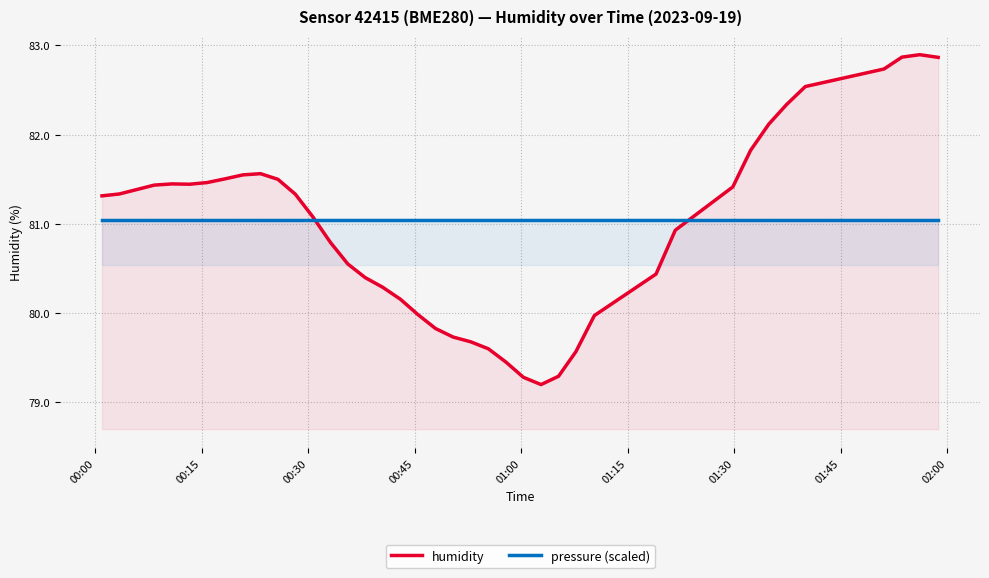

How many interior local peaks does the humidity series have?

3